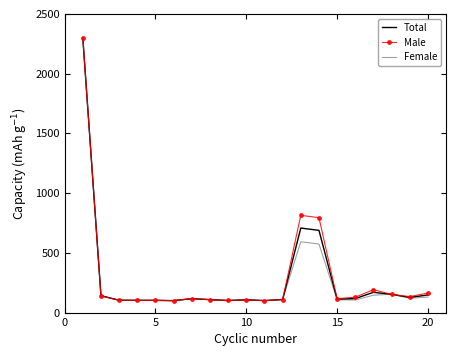

What is the highest value of the Total series?

2300.0